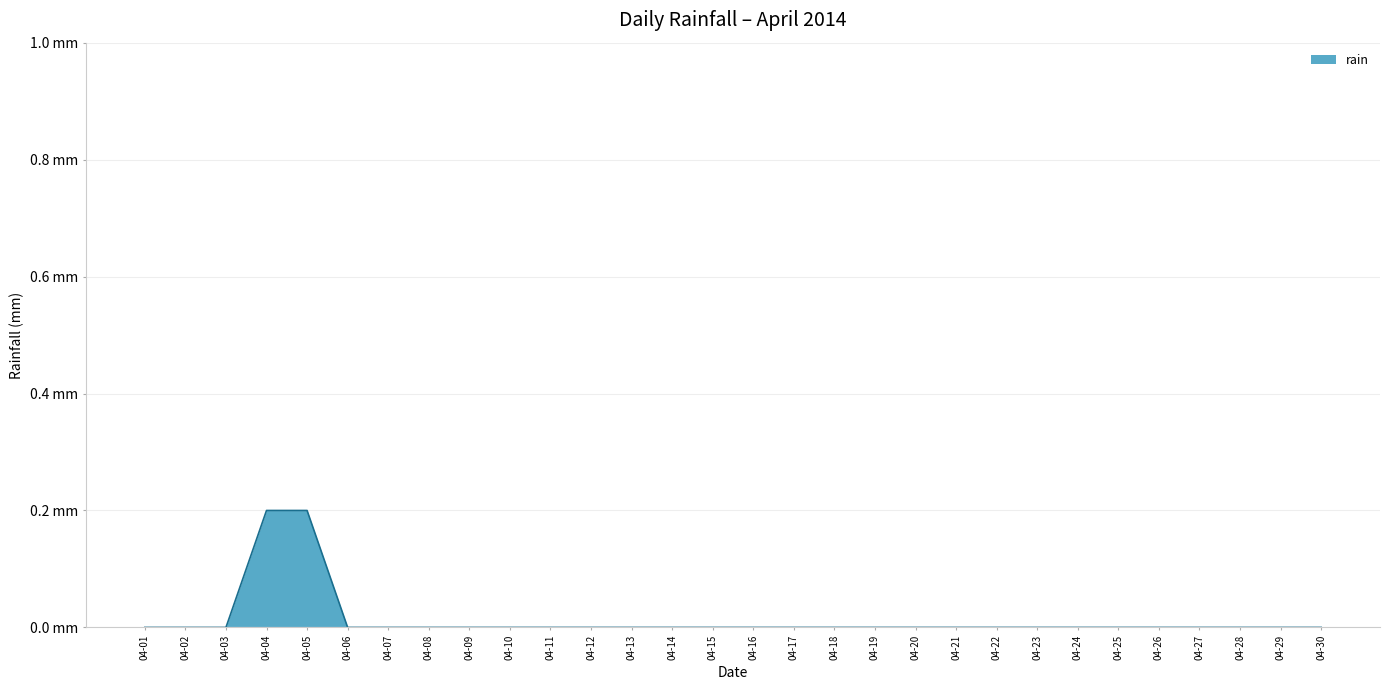

Is this an area chart (filled region under the line)?

Yes